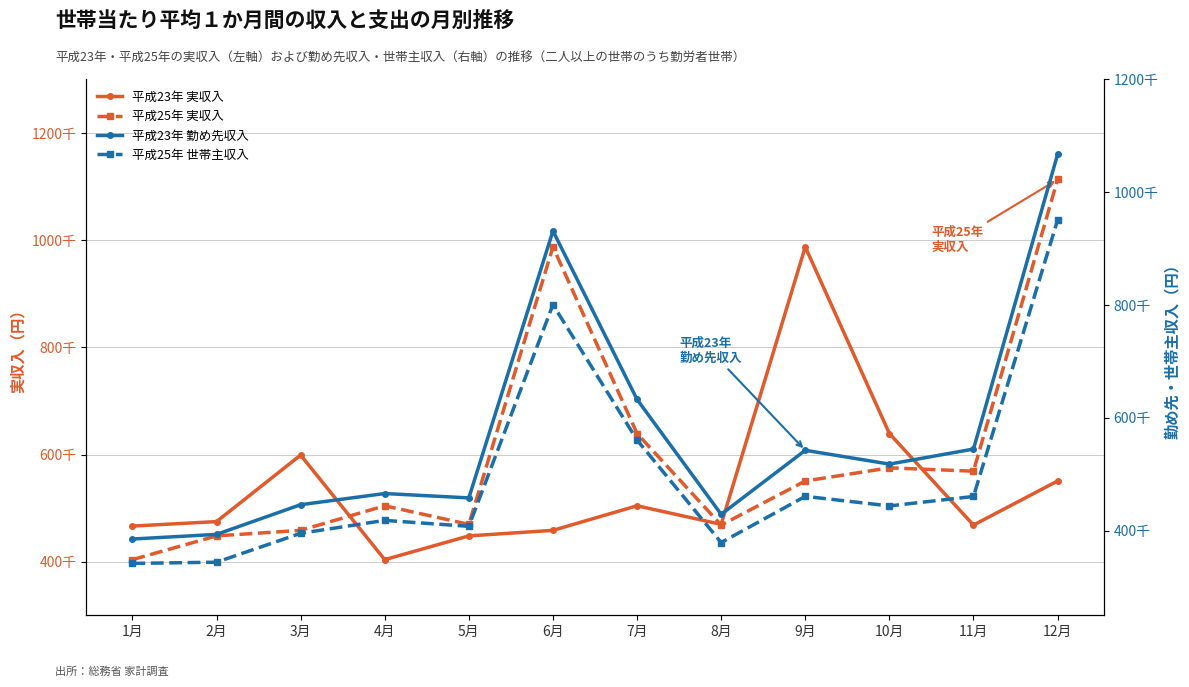

True or false: 平成23年 実収入 has a value of 676730 at 1月.

False